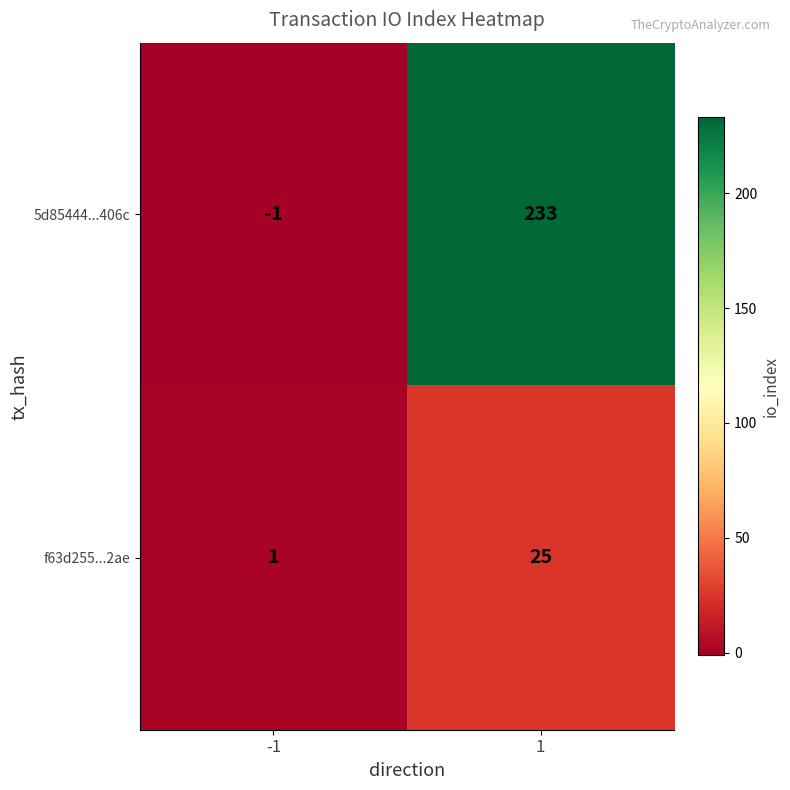

What is the difference between the 5d85444...406c values at -1 and 1?

234